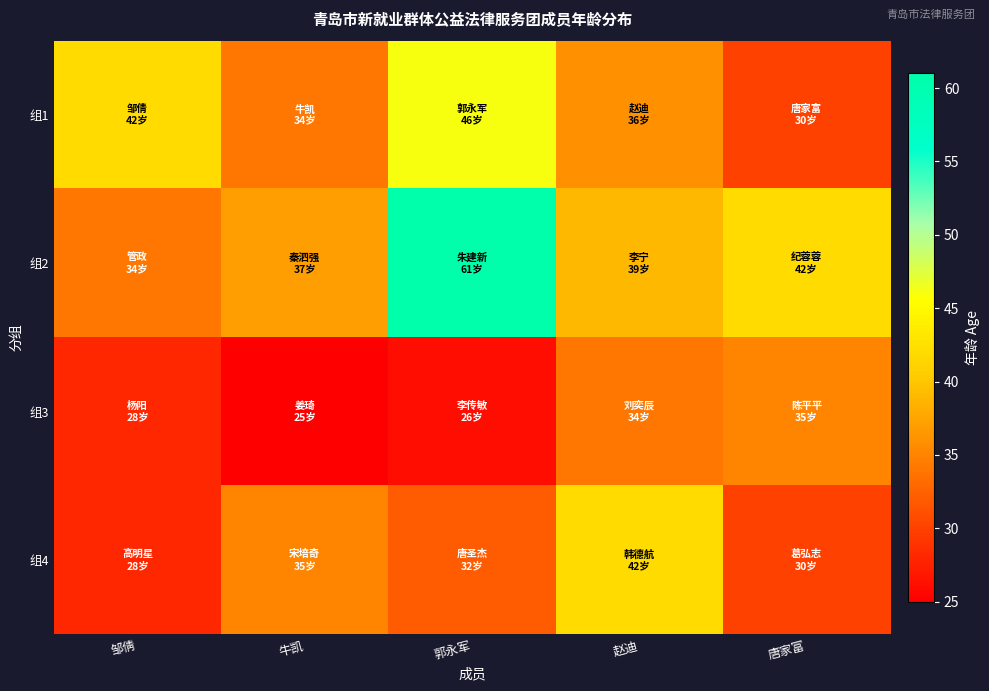

Between 牛凯 and 郭永军, which is larger?

郭永军